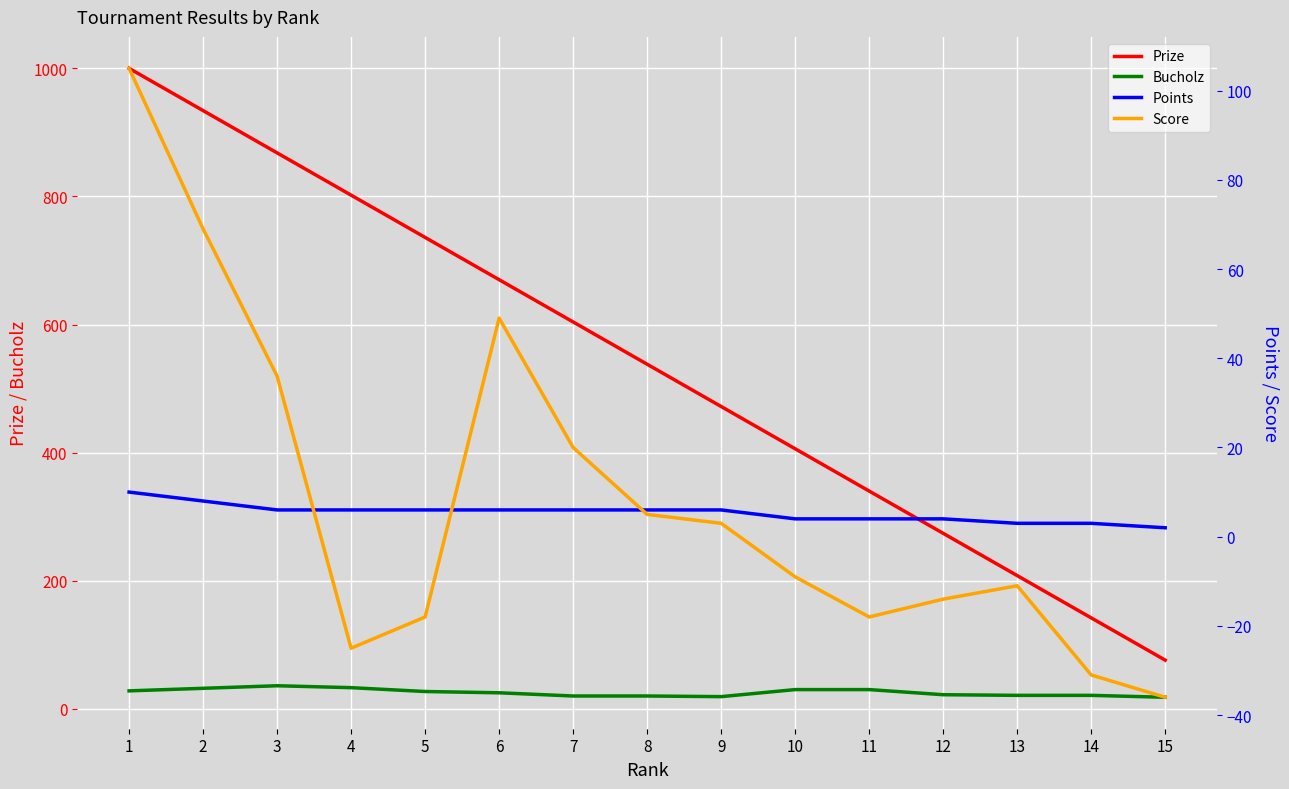

What are all the series names shown in the legend?

Prize, Bucholz, Points, Score